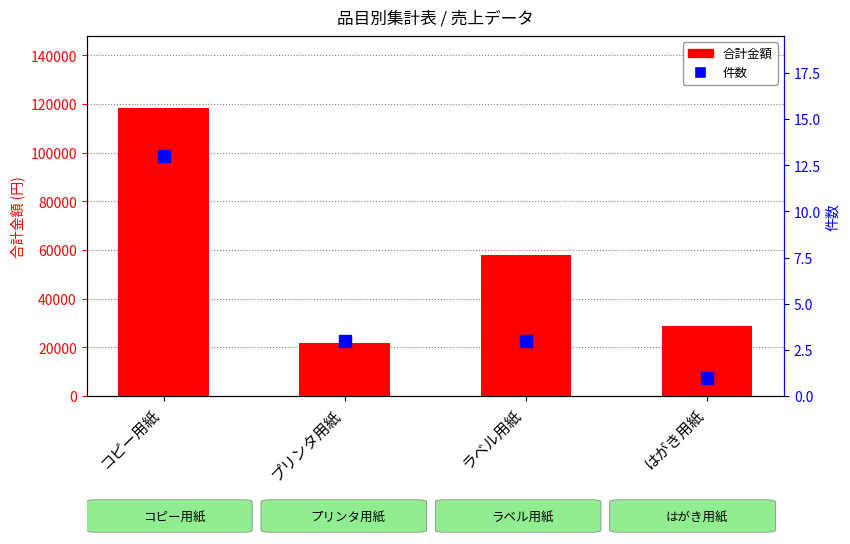

At which category is the sum across all series the highest?

コピー用紙